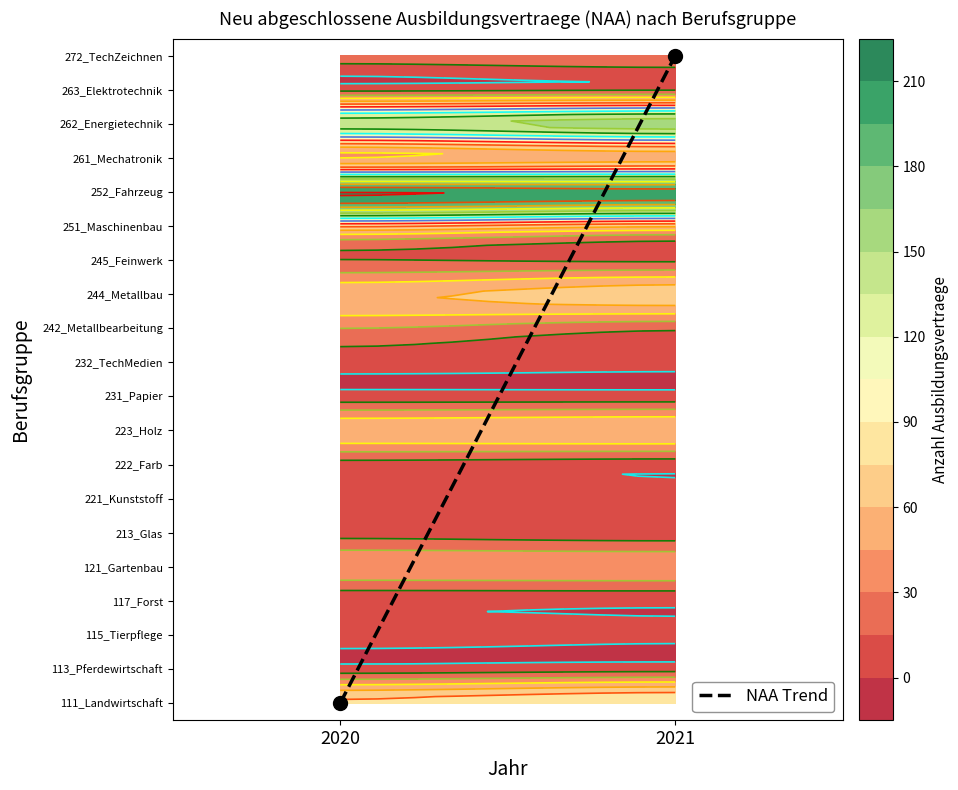

Rank the categories by value from highest to lowest.

2021, 2020